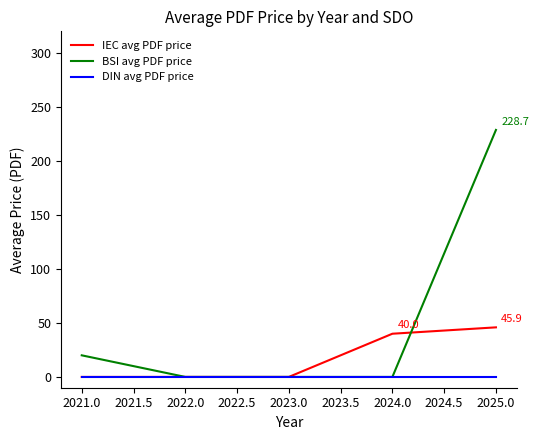

Which series has the largest range (max minus min)?

BSI avg PDF price